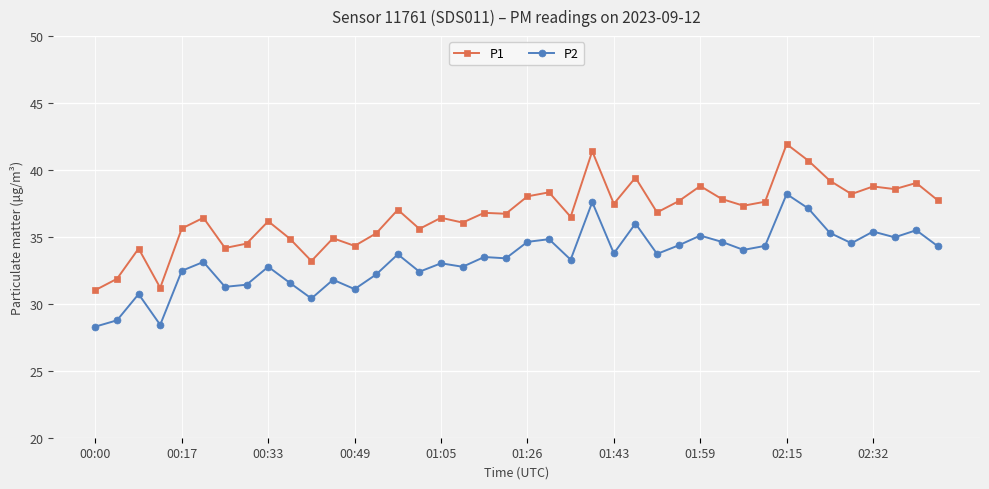

True or false: P2 has more than 0 points higher than both neighbors.

True